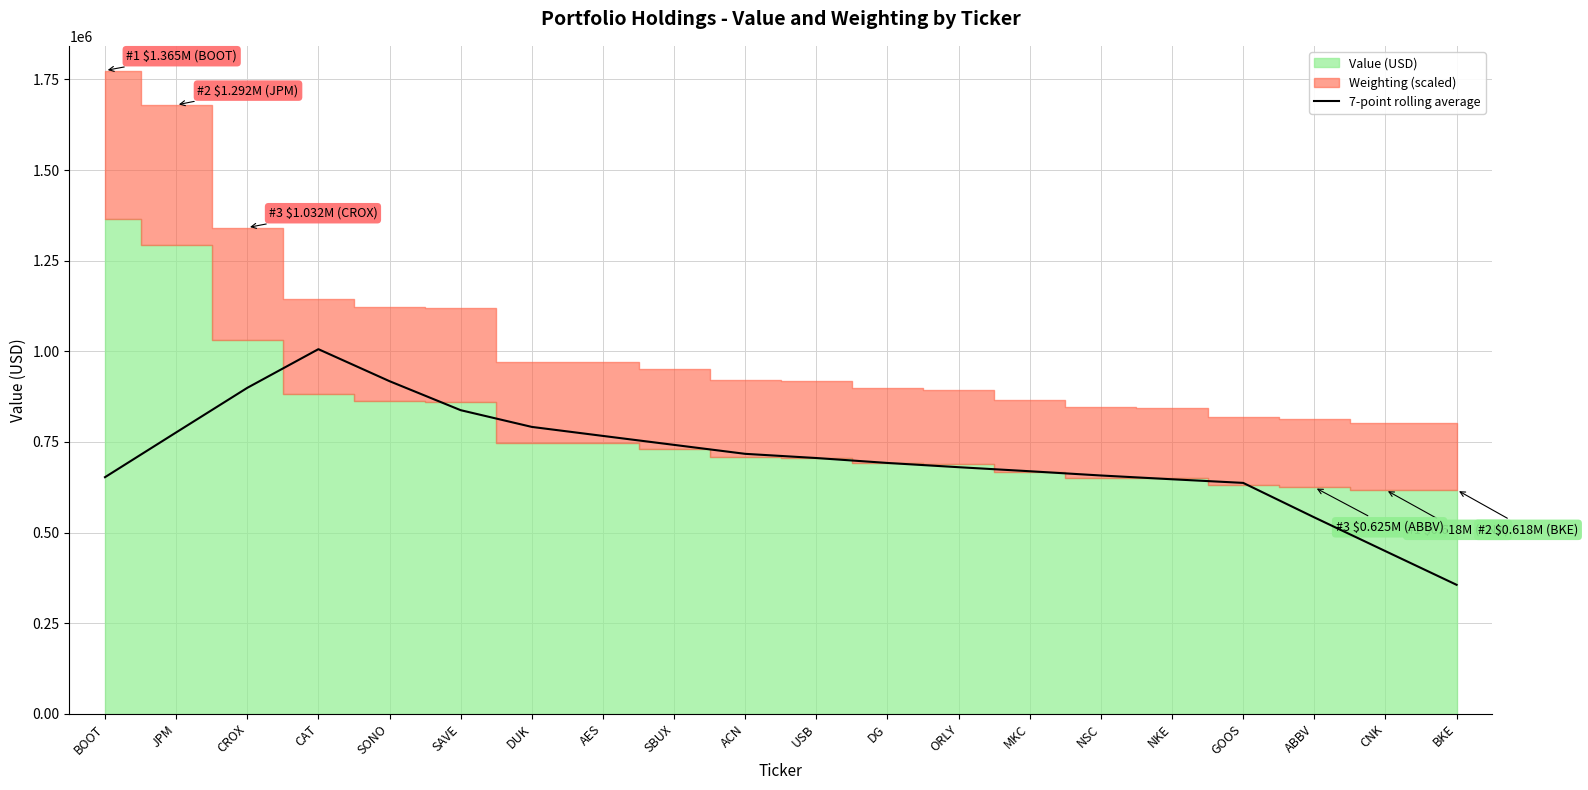

At which label is the value closest to 681000?

ORLY